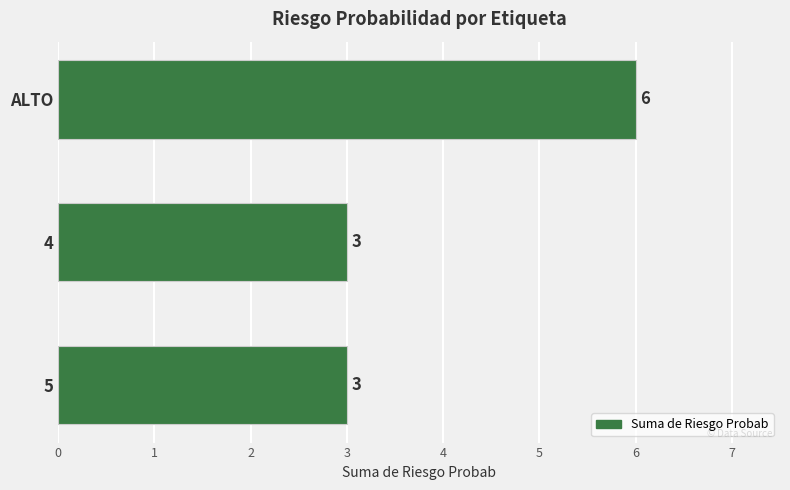

Reading top to bottom, transcribe all the data shown in this chart.

ALTO=6	4=3	5=3